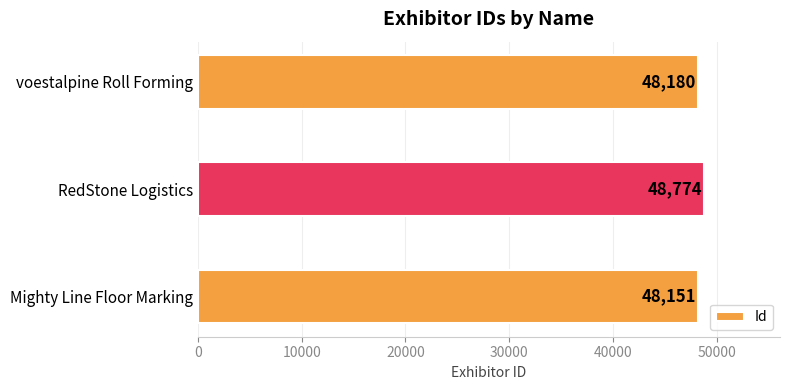

Approximately how many times larger is the value at Mighty Line Floor Marking compared to RedStone Logistics?

1.0